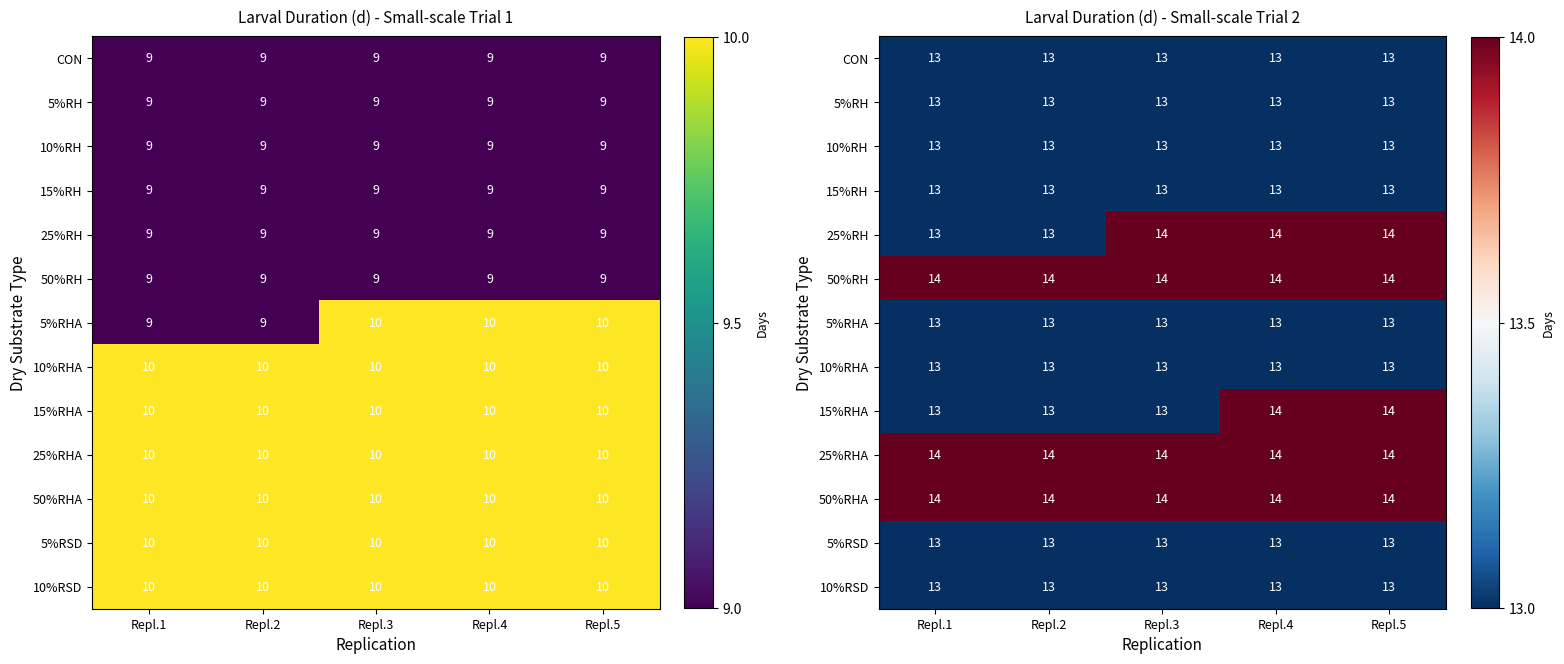

At how many categories does at least one series exceed 13?

5